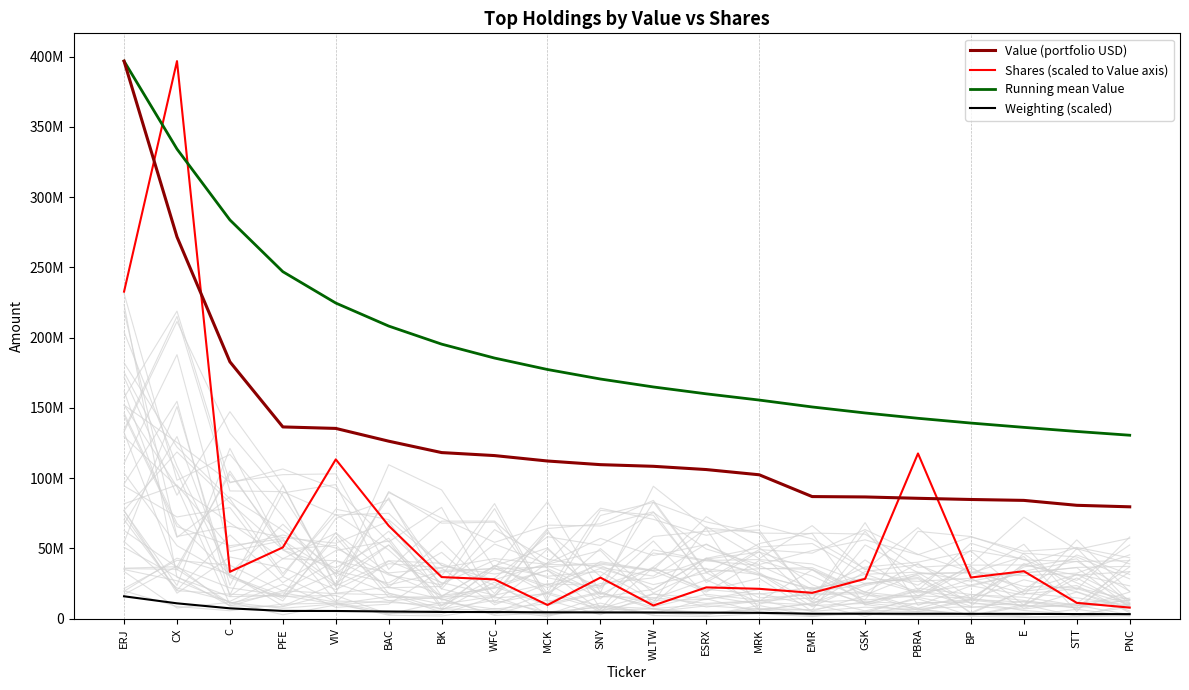

Reading right to left, list all the values displayed in this chart.

Value (portfolio USD): 79569000.0	80641000.0	84142000.0	84783000.0	85625000.0	86590000.0	86857000.0	102370000.0	106087000.0	108401000.0	109578000.0	112174000.0	116035000.0	118172000.0	126280000.0	135369000.0	136433000.0	182780000.0	271698000.0	396800000.0
Shares (scaled to Value axis): 7829258.0	11192840.1	33740342.0	29255676.5	117542278.5	28282212.5	18328901.7	21201223.1	22217493.1	9320384.9	29184532.2	9683731.5	27900605.8	29555981.2	66084597.6	113327749.3	50678461.5	33321711.0	396800000.0	232724527.9
Running mean Value: 130519200.0	133200789.5	136120777.8	139178352.9	142578062.5	146374933.3	150645285.7	155552076.9	159983916.7	164883636.4	170531900.0	177304555.6	185445875.0	195361714.3	208226666.7	224616000.0	246927750.0	283759333.3	334249000.0	396800000.0
Weighting (scaled): 3183456.2	3226768.5	3366549.2	3392142.9	3425611.5	3463017.6	3474830.1	4094983.9	4244608.3	4337139.2	4382420.2	4486763.6	4642294.2	4726950.1	5051792.6	5416009.9	5457353.5	7311908.7	10869425.9	15872000.0